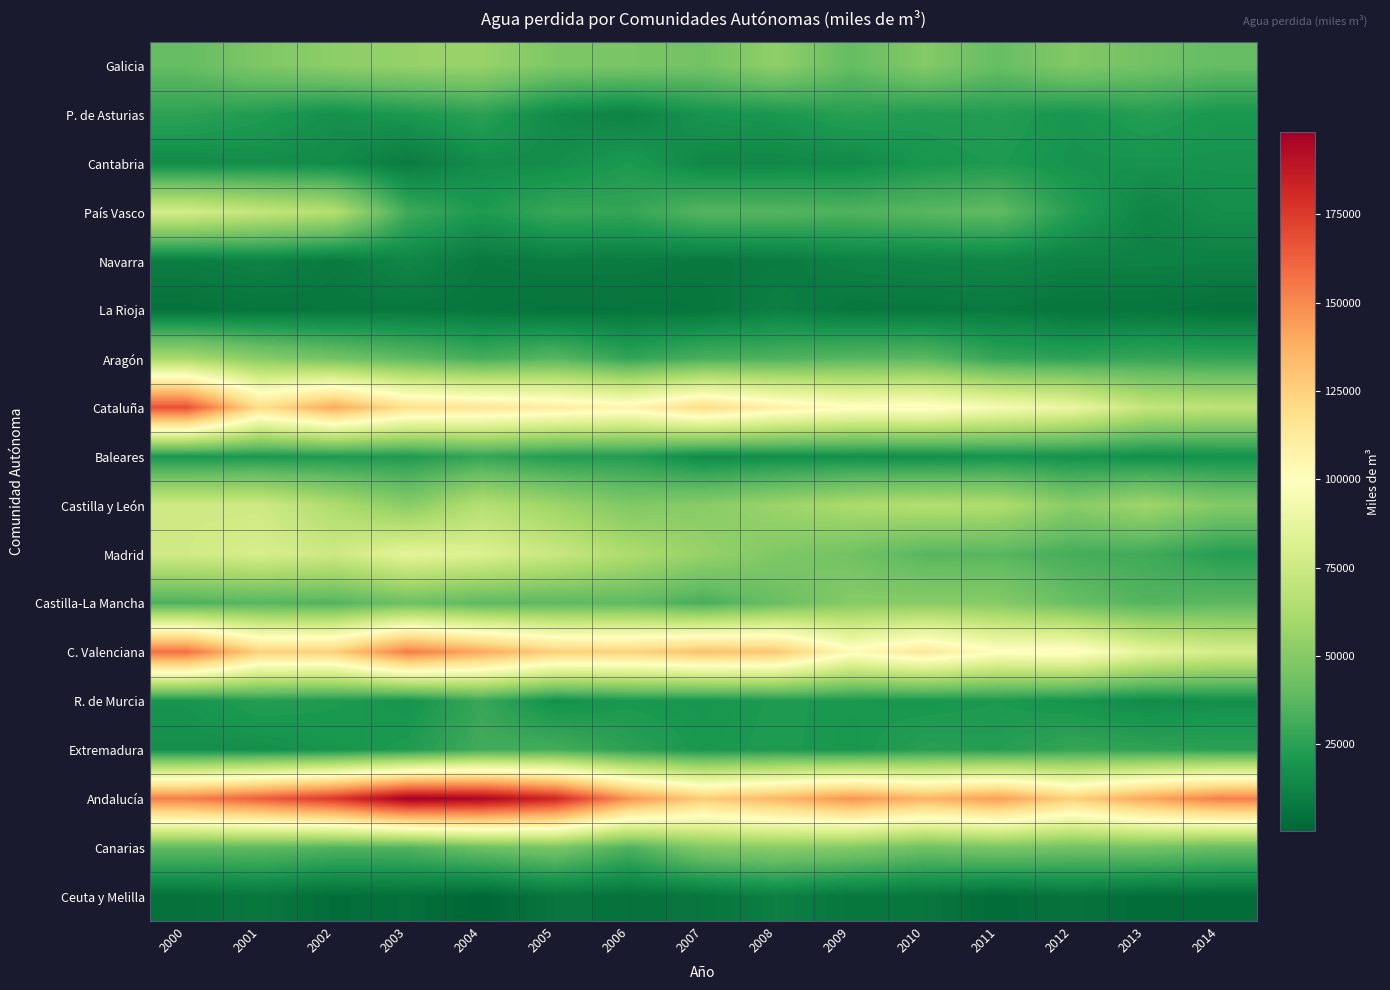

What is the minimum value shown in the chart?

547